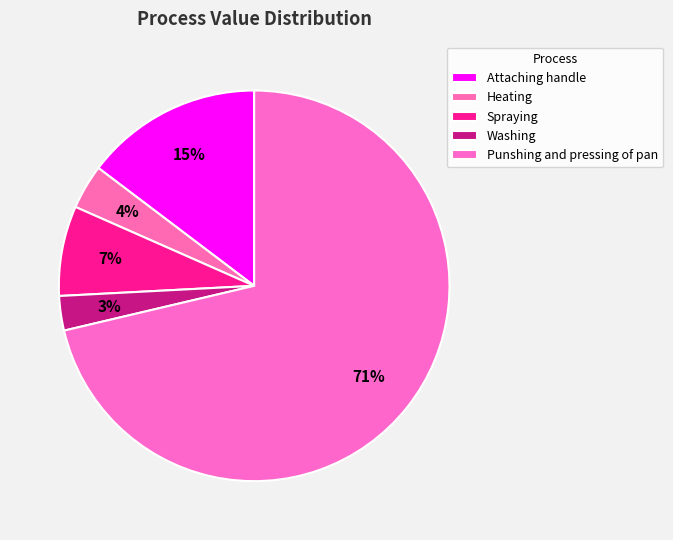

True or false: Washing accounts for 9% of the total.

False